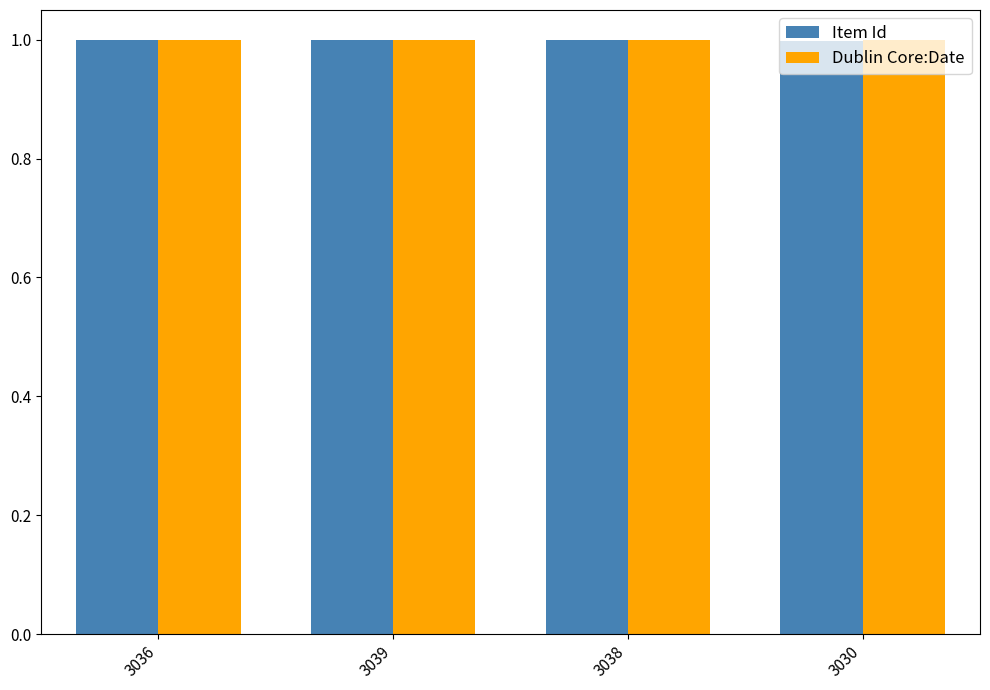

What is the total value across all series at 3038?

2.0